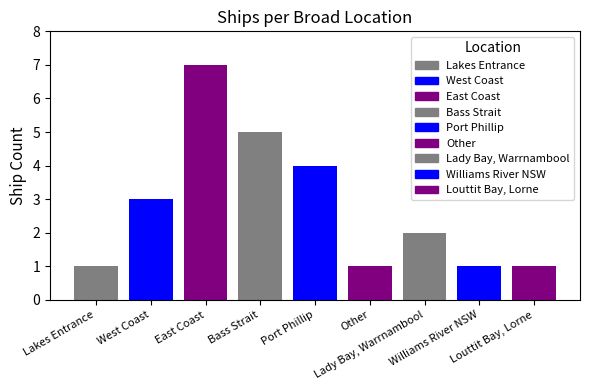

What is the difference between the maximum and minimum values?

6